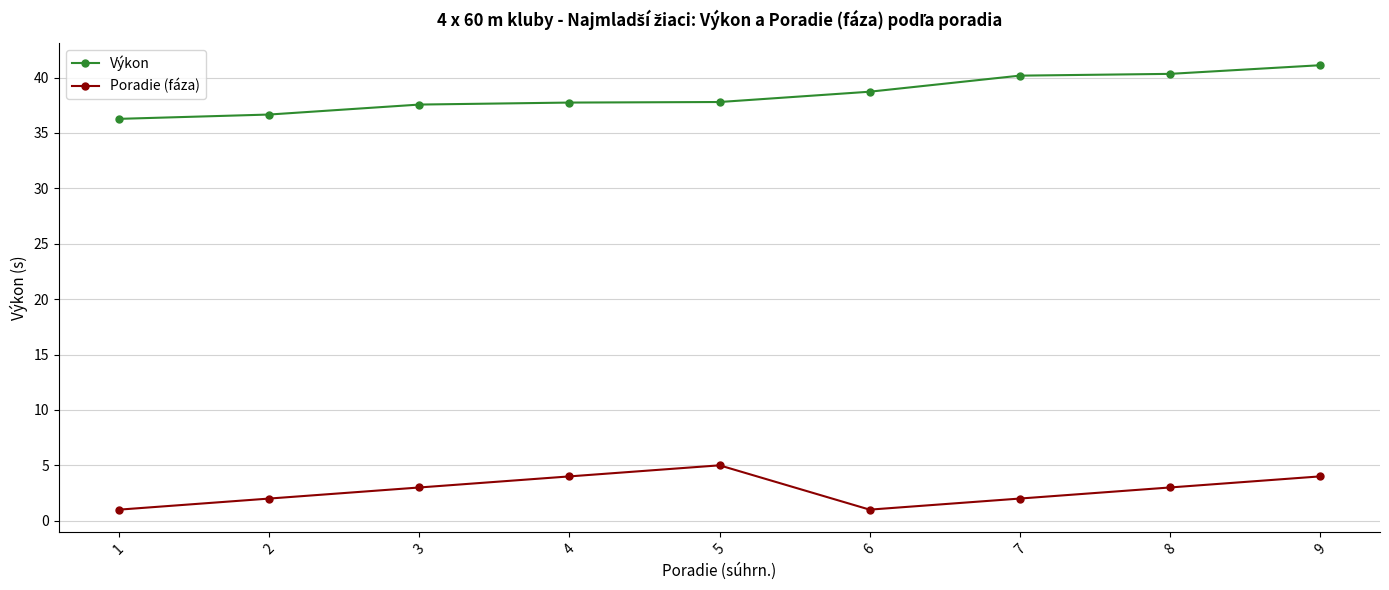

The Poradie (fáza) series shows 6.3 at 4. True or false?

False